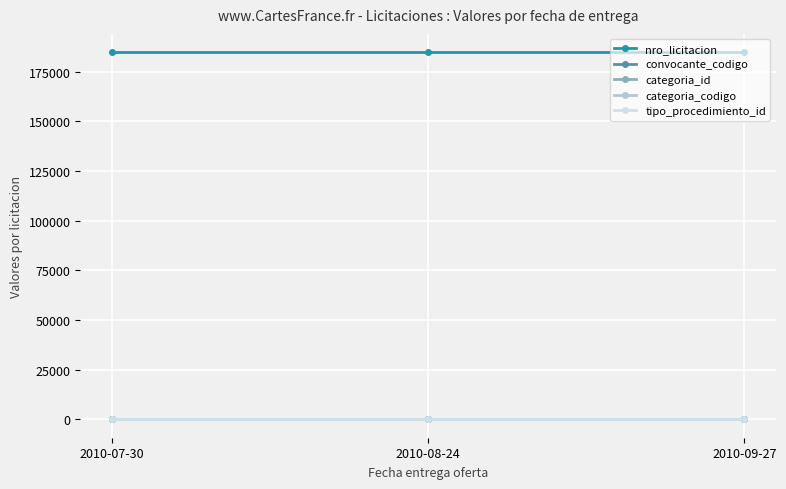

True or false: categoria_codigo has a value of 18 at 2010-07-30.

True